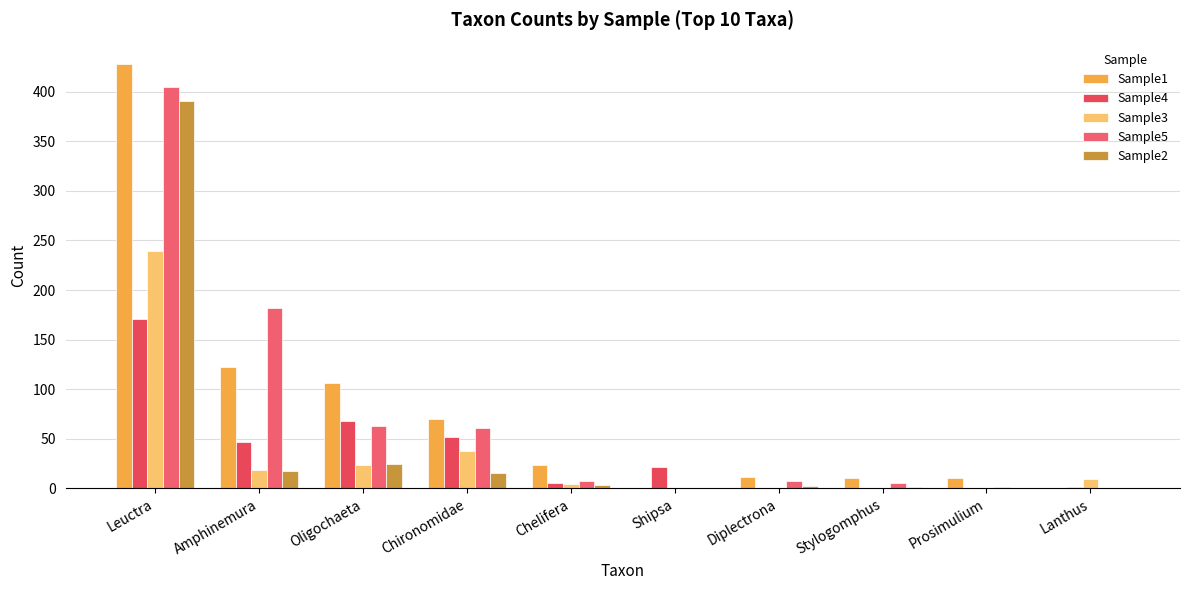

What is the difference between the maximum and minimum values in the Sample1 series?

428